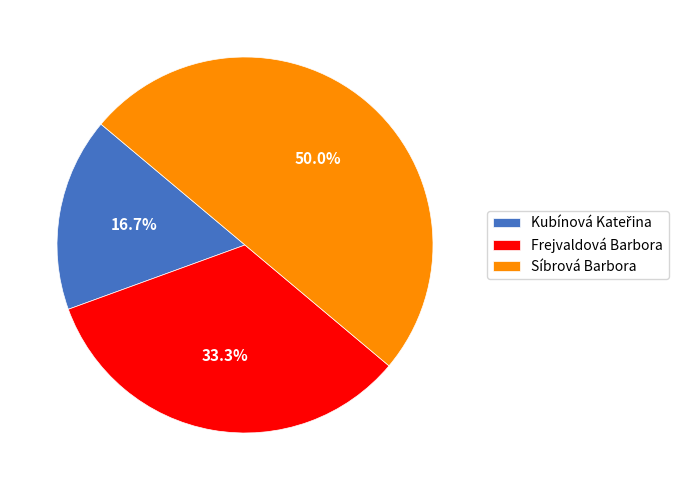

To the nearest percent, what is the difference between the largest and smallest slice percentages?

33%